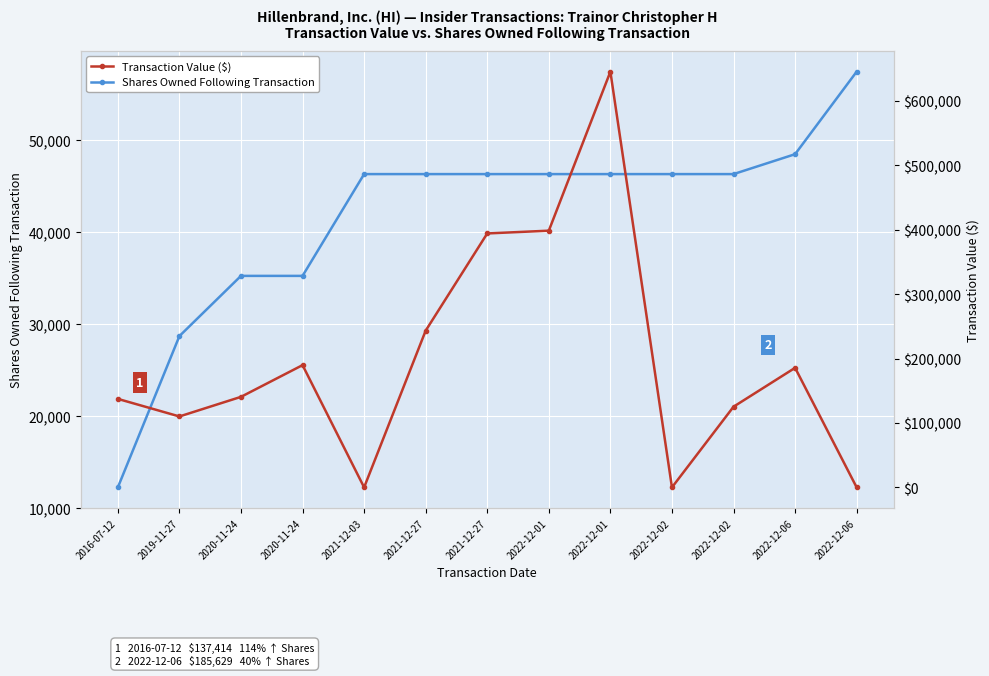

Count the number of categories in the chart.

13